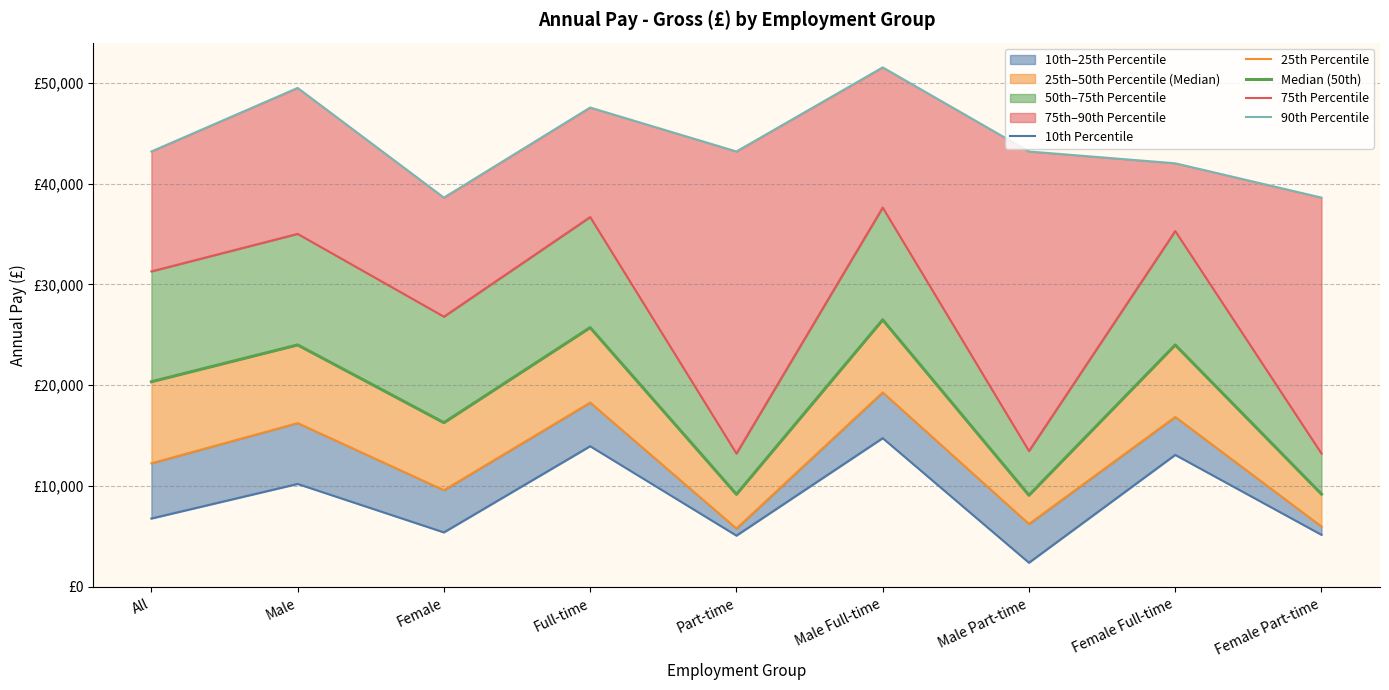

Where is the first local minimum for 25th Percentile?

Female